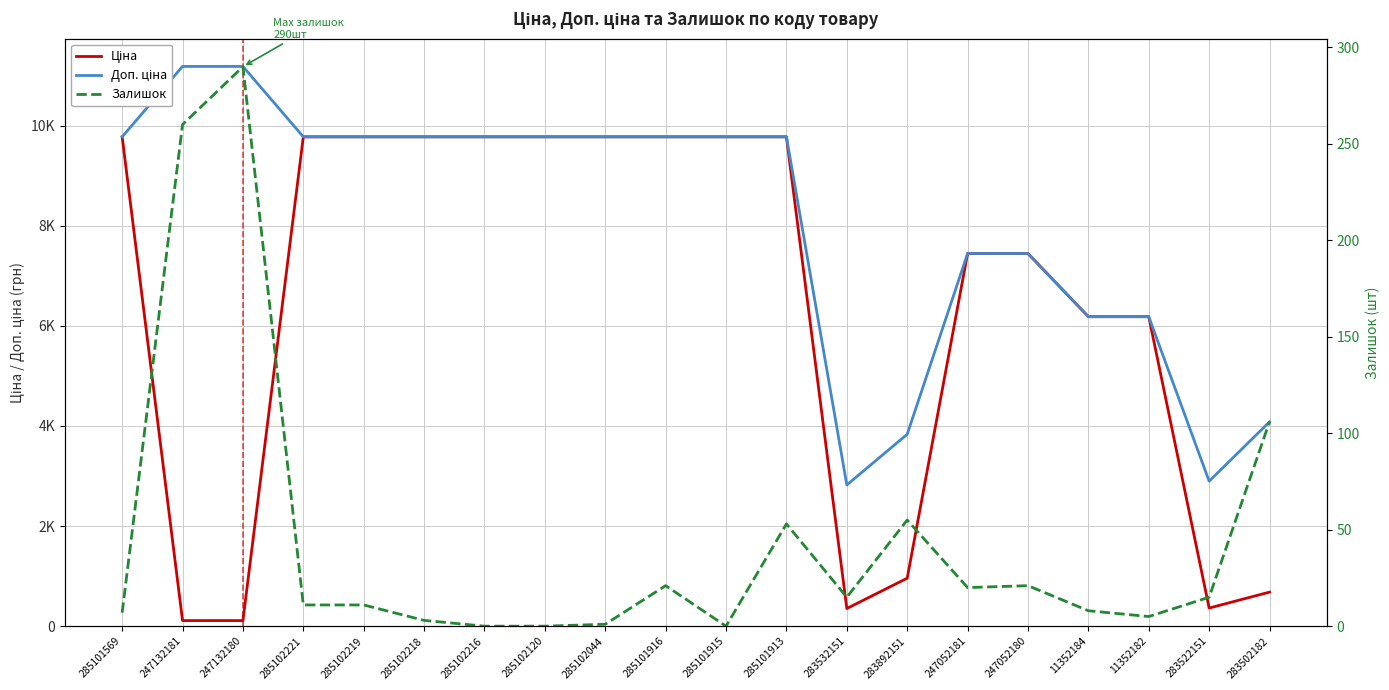

True or false: Ціна and Доп. ціна intersect in this chart.

False